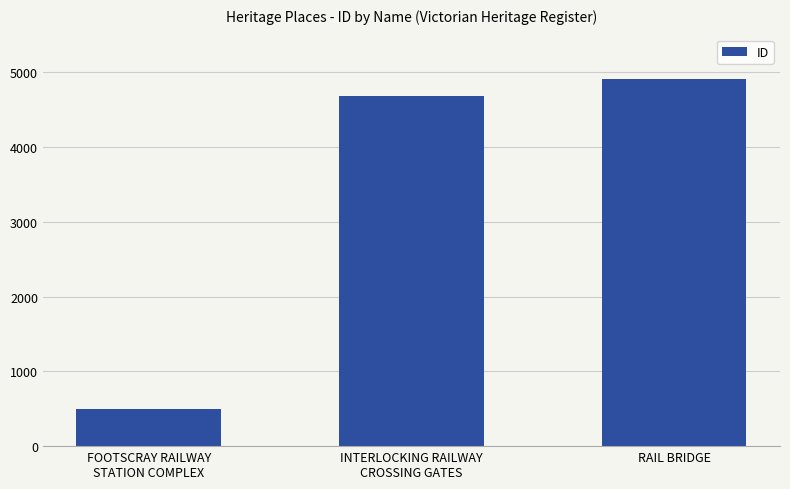

Rank the categories by value from highest to lowest.

RAIL BRIDGE, INTERLOCKING RAILWAY
CROSSING GATES, FOOTSCRAY RAILWAY
STATION COMPLEX